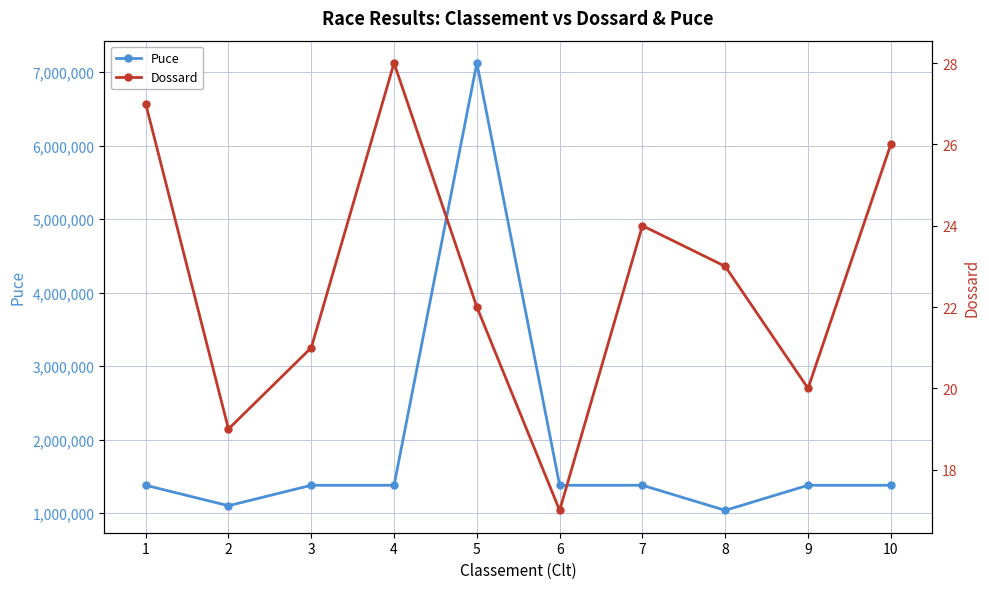

What is the value of the Puce point at the 4th from the left?

1380023